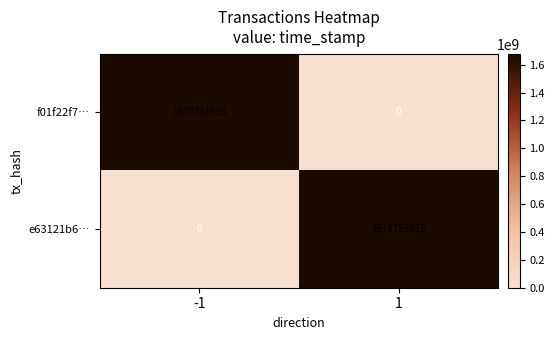

Reading left to right, extract all data points from this chart.

f01f22f7…: -1=1678761595	1=0
e63121b6…: -1=0	1=1678757035